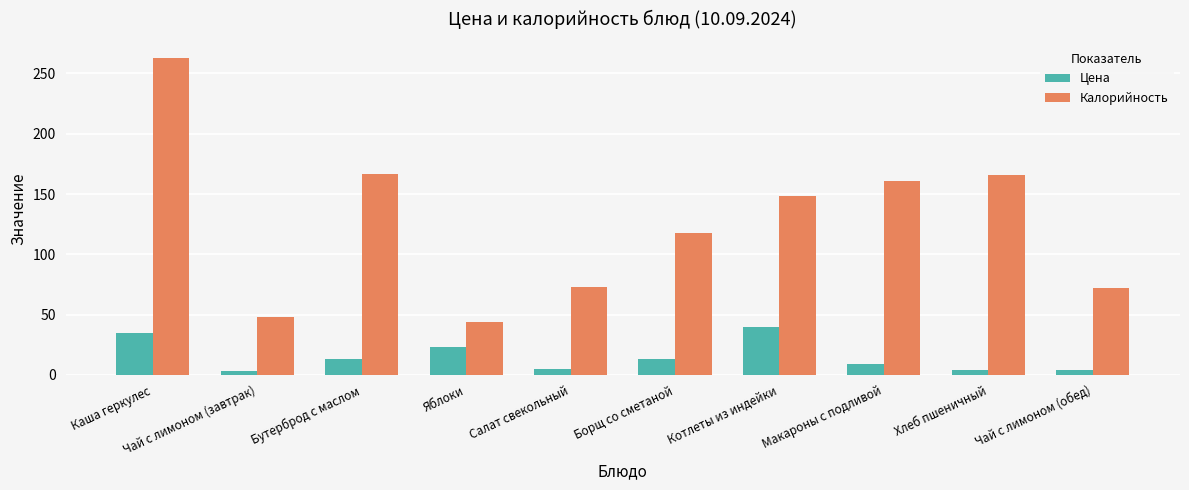

Count the number of data series in this chart.

2